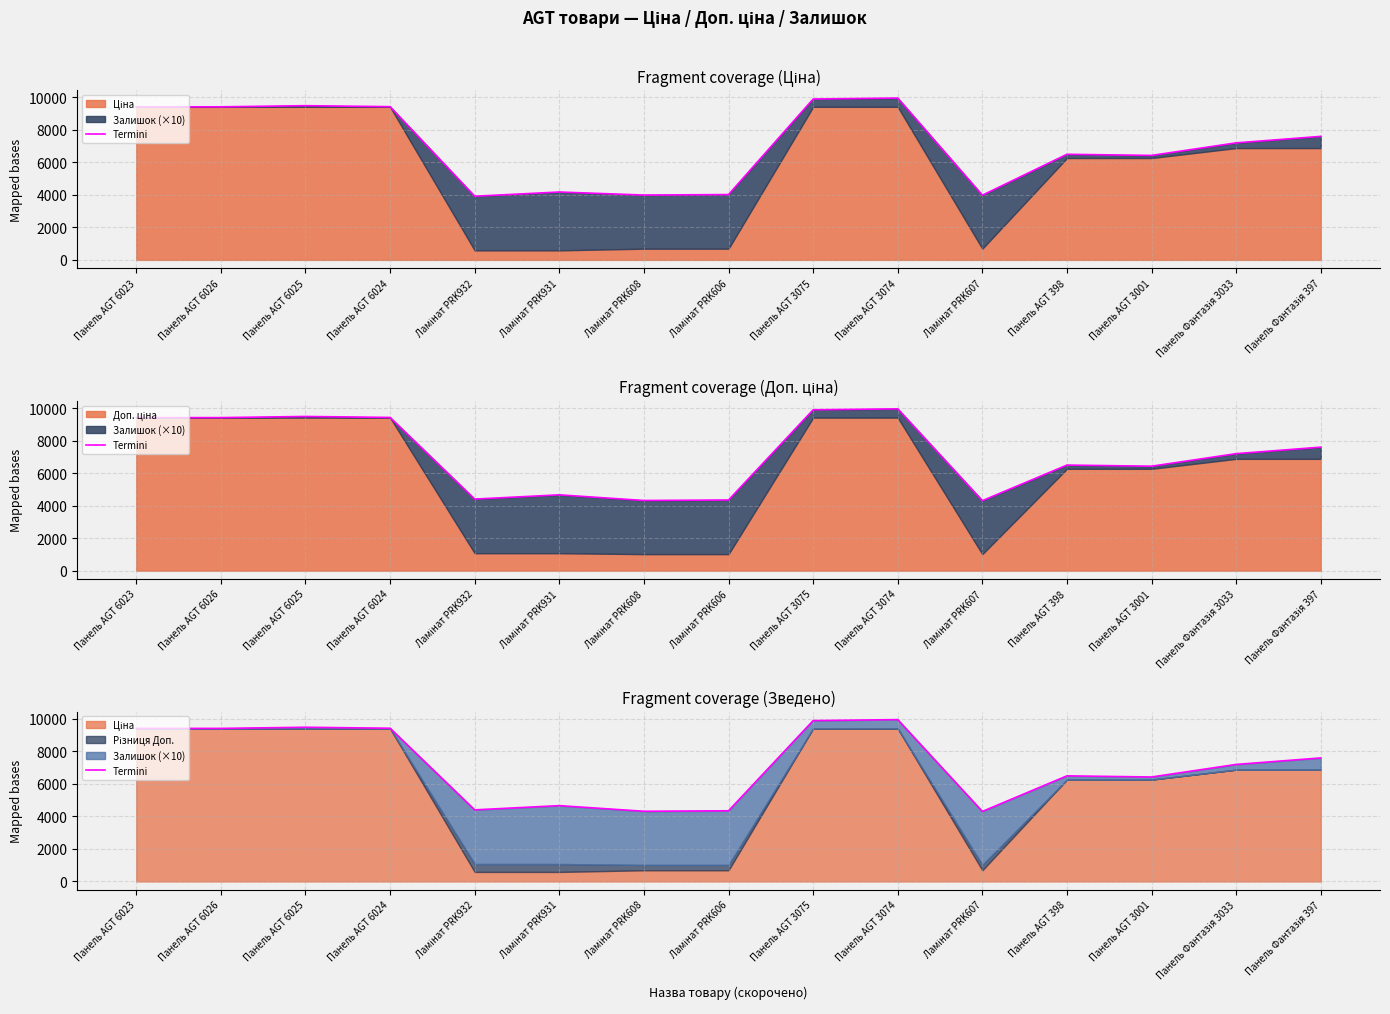

Rank the categories by value from lowest to highest.

Ламінат PRK607, Ламінат PRK608, Ламінат PRK606, Ламінат PRK932, Ламінат PRK931, Панель AGT 3001, Панель AGT 398, Панель Фантазія 3033, Панель Фантазія 397, Панель AGT 6023, Панель AGT 6026, Панель AGT 6024, Панель AGT 6025, Панель AGT 3075, Панель AGT 3074